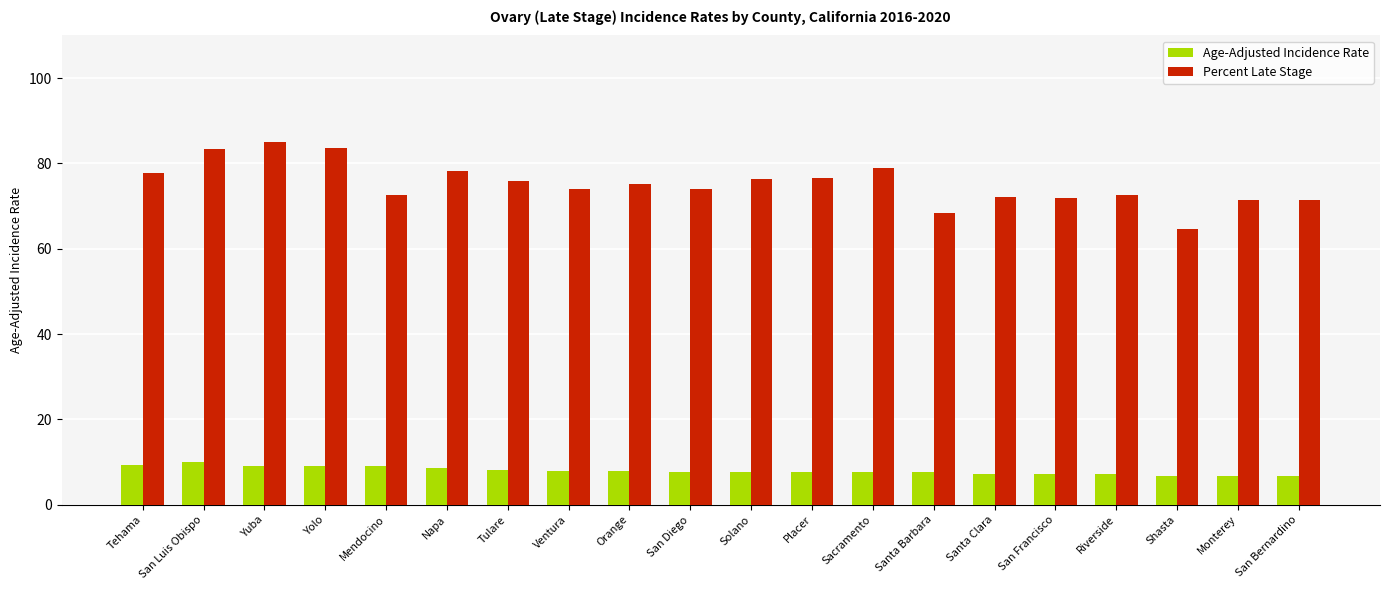

Is the value of Percent Late Stage at Napa greater than the value of Age-Adjusted Incidence Rate at Napa?

Yes